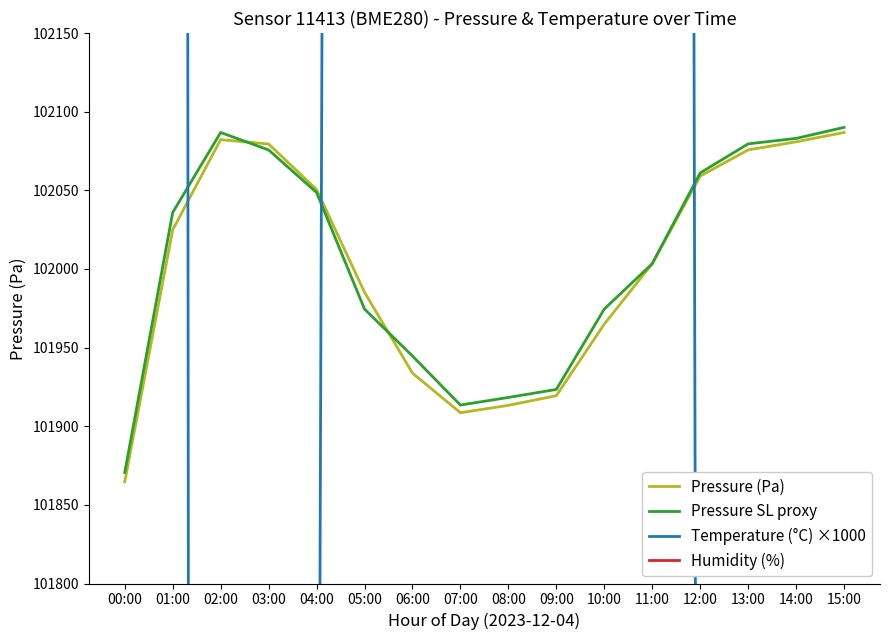

Which series has the widest spread of values?

Temperature (°C) ×1000